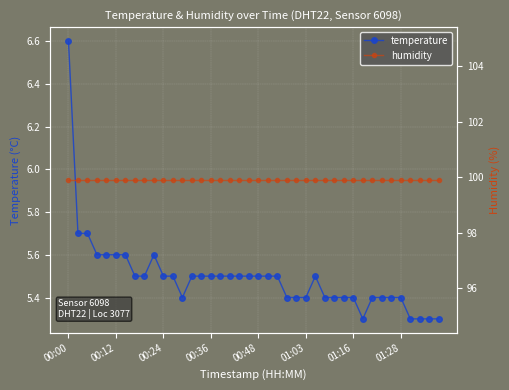

Between 21 and 23, which series saw the biggest shift?

temperature